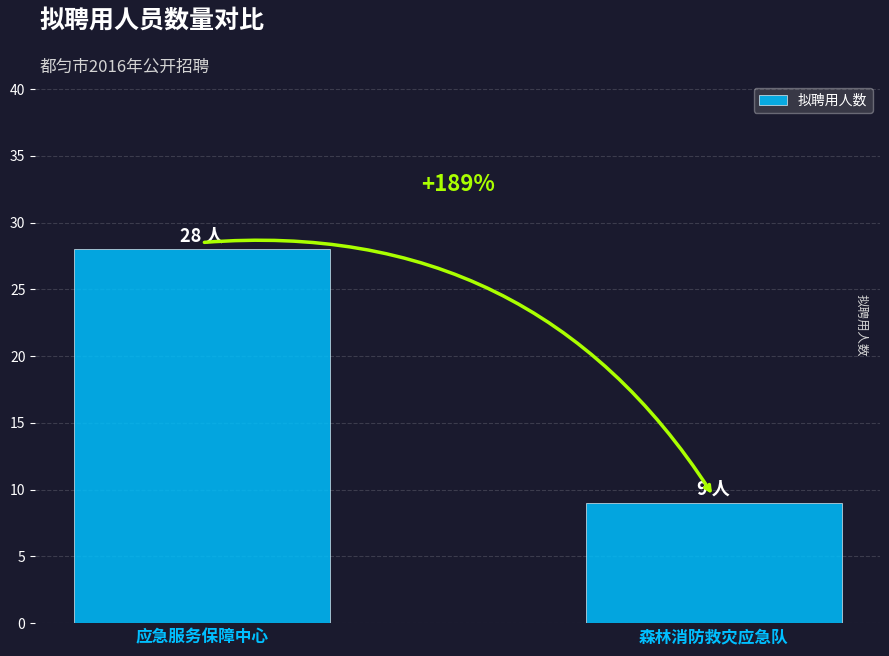

The chart shows a value of 9 at 森林消防救灾应急队. True or false?

True